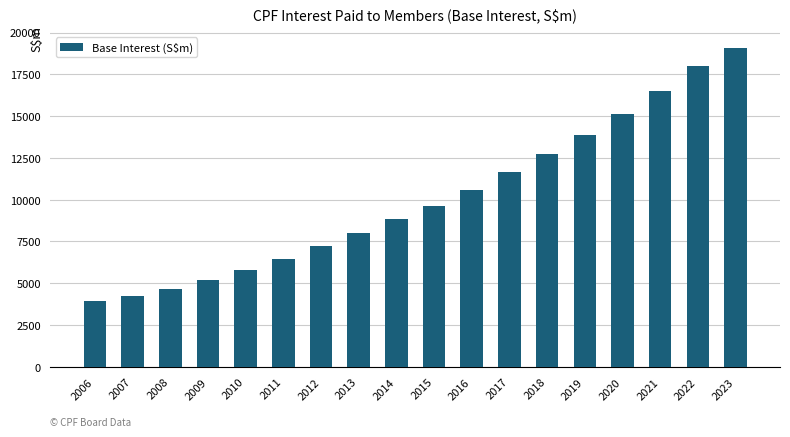

What is the approximate value at 2023?

19087.8